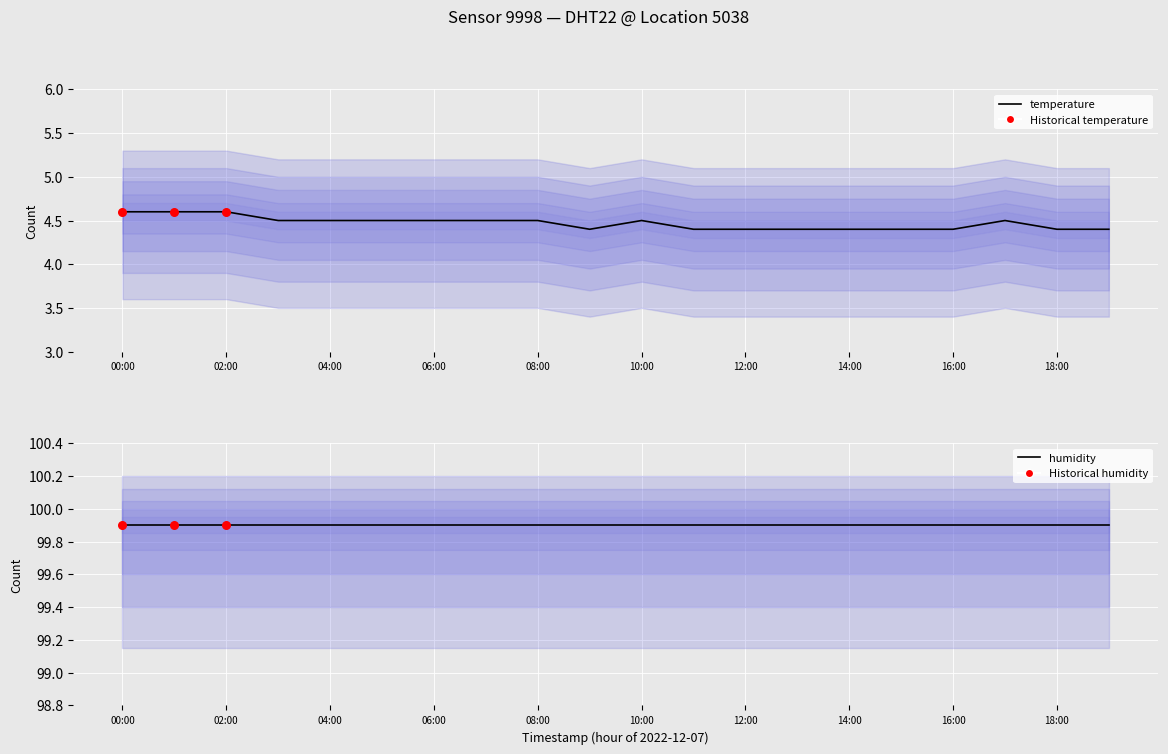

Approximately how many times larger is the value at 19 compared to 12?

1.0